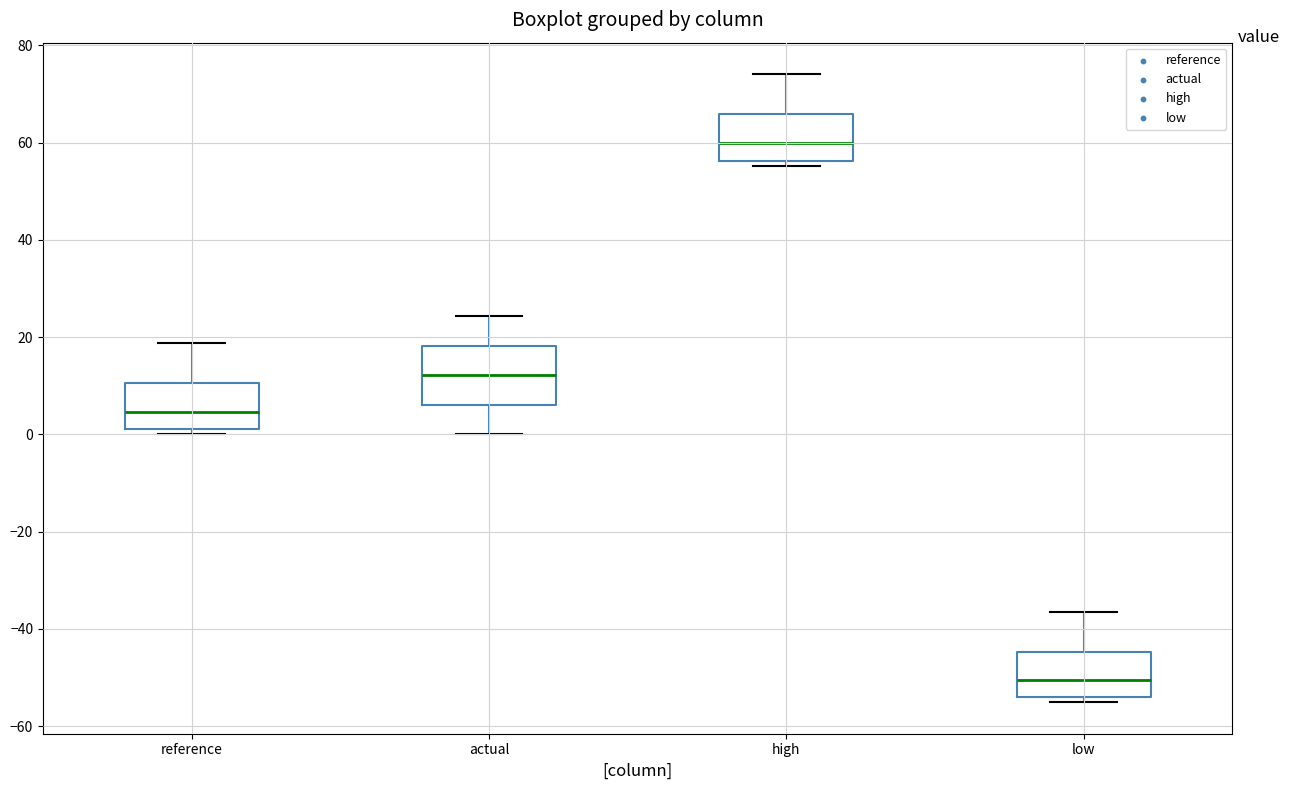

Which box's median line is the lowest?

low